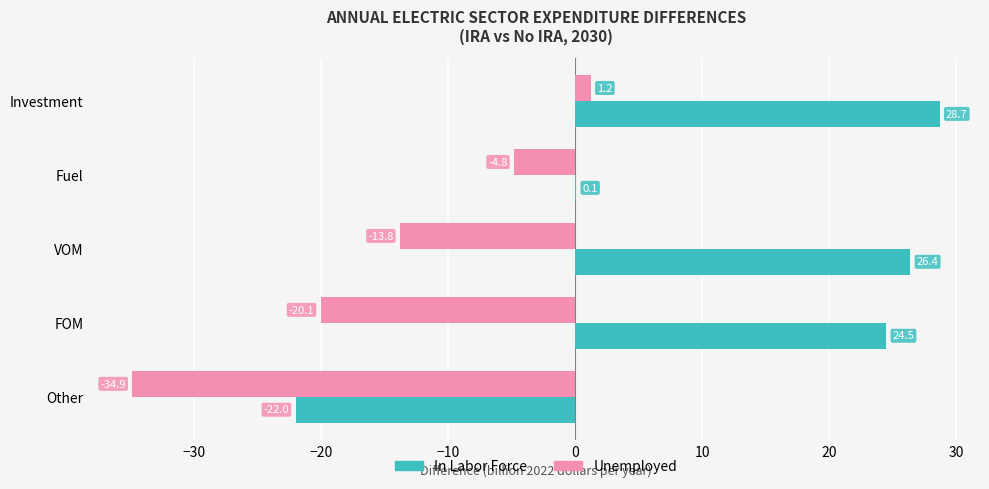

True or false: Unemployed has a value of -13.8 at VOM.

True